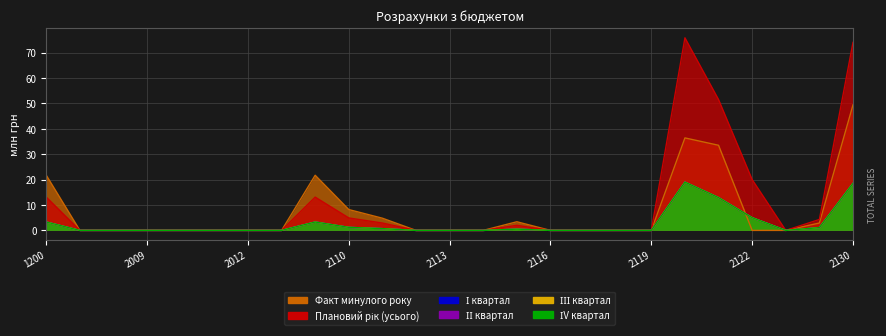

Is it true that І квартал equals 13.0 at 2005?

False